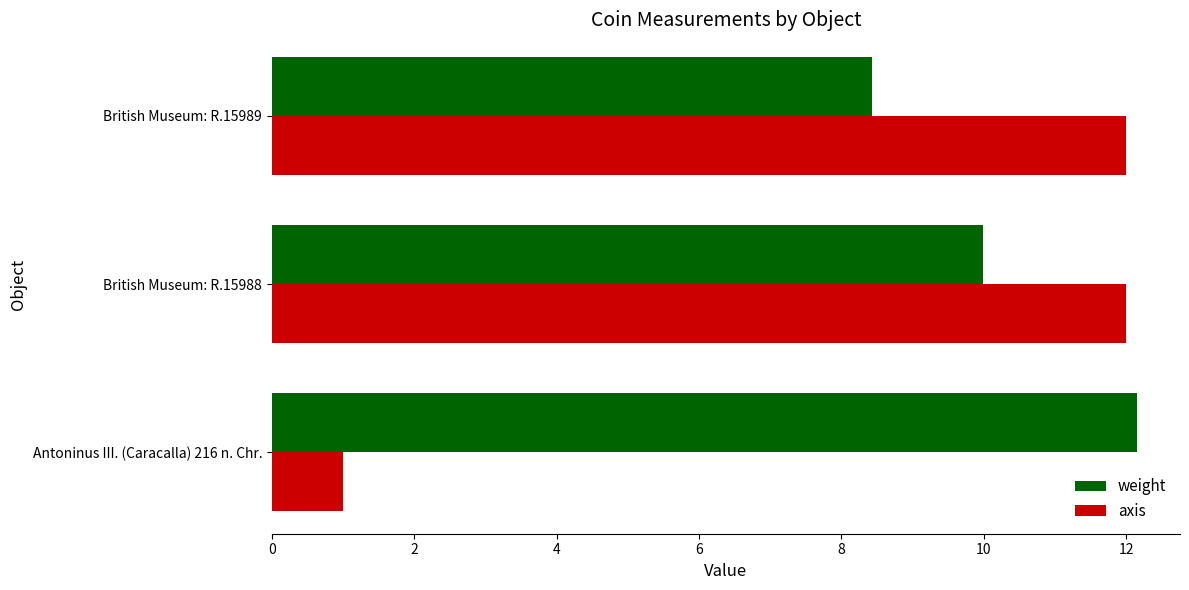

Which series has the widest spread of values?

axis